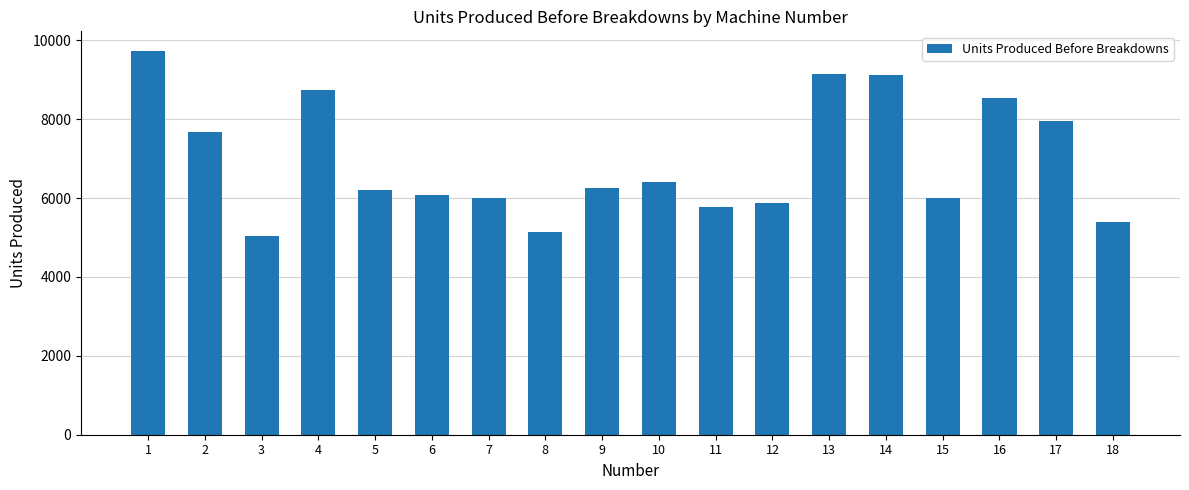

What is the minimum value shown in the chart?

5043